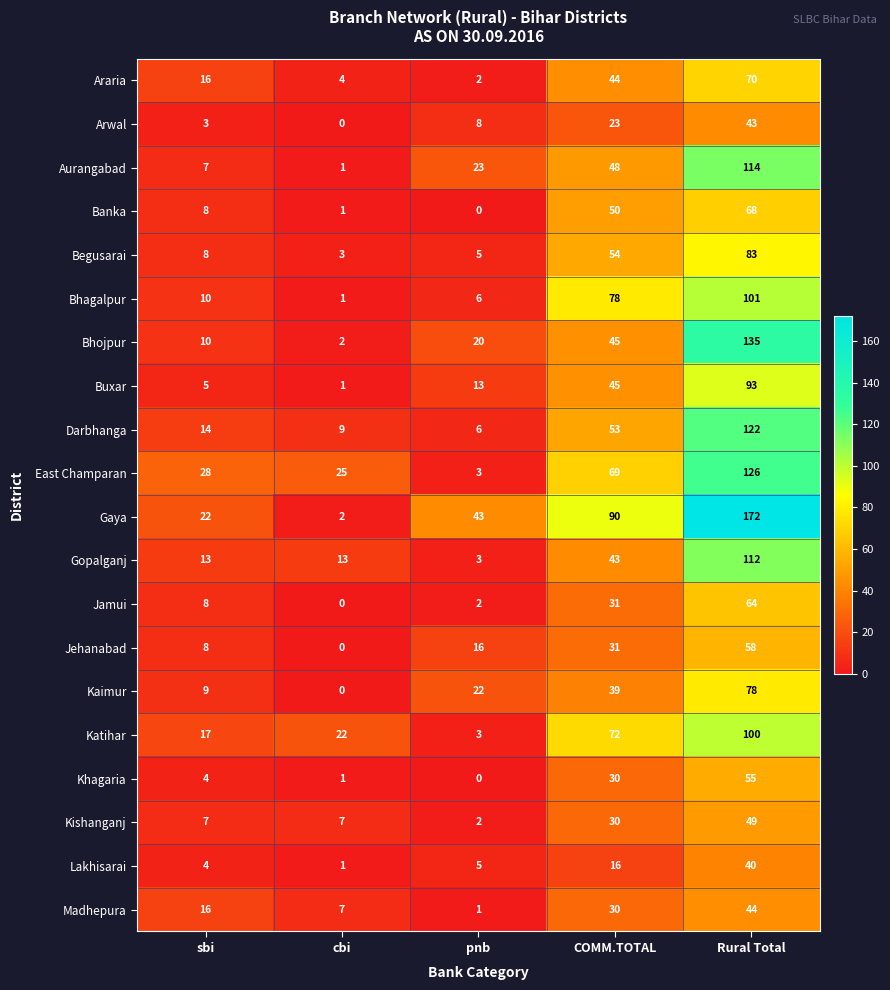

At which category is the sum across all series the highest?

Rural Total